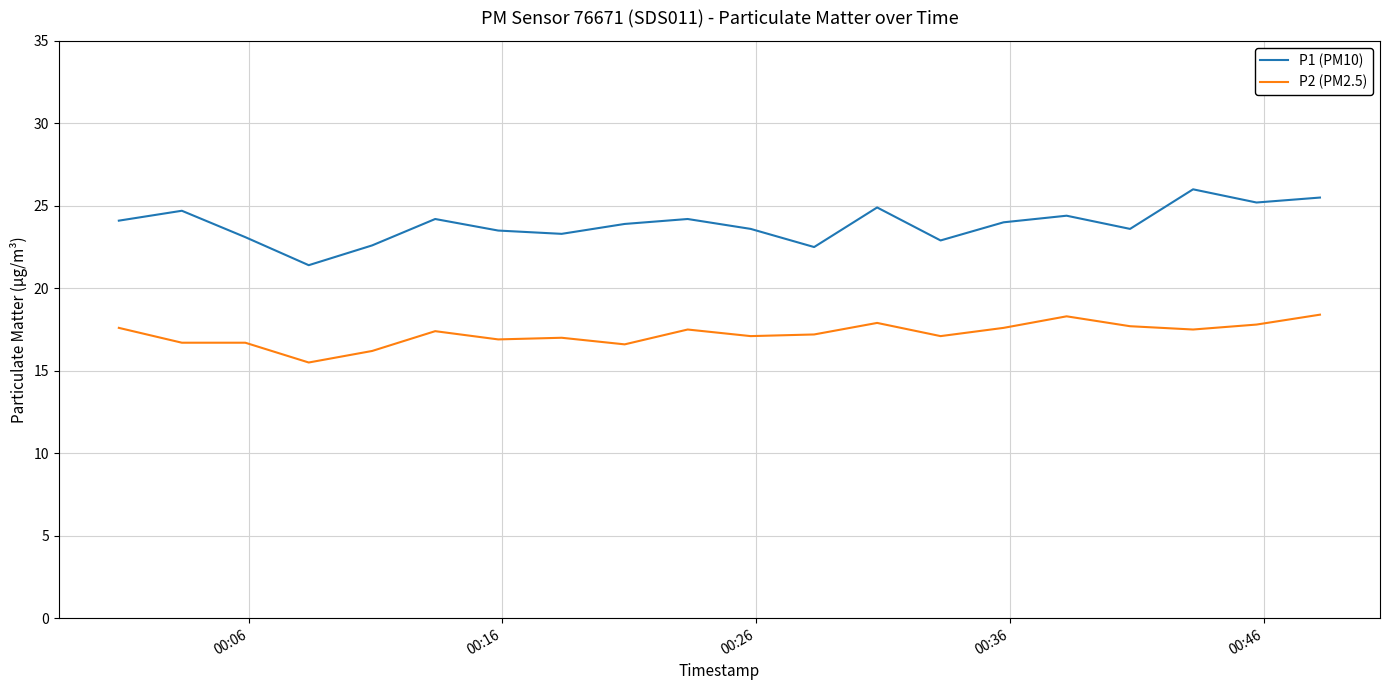

List the series in order of their peak value, lowest first.

P2 (PM2.5), P1 (PM10)